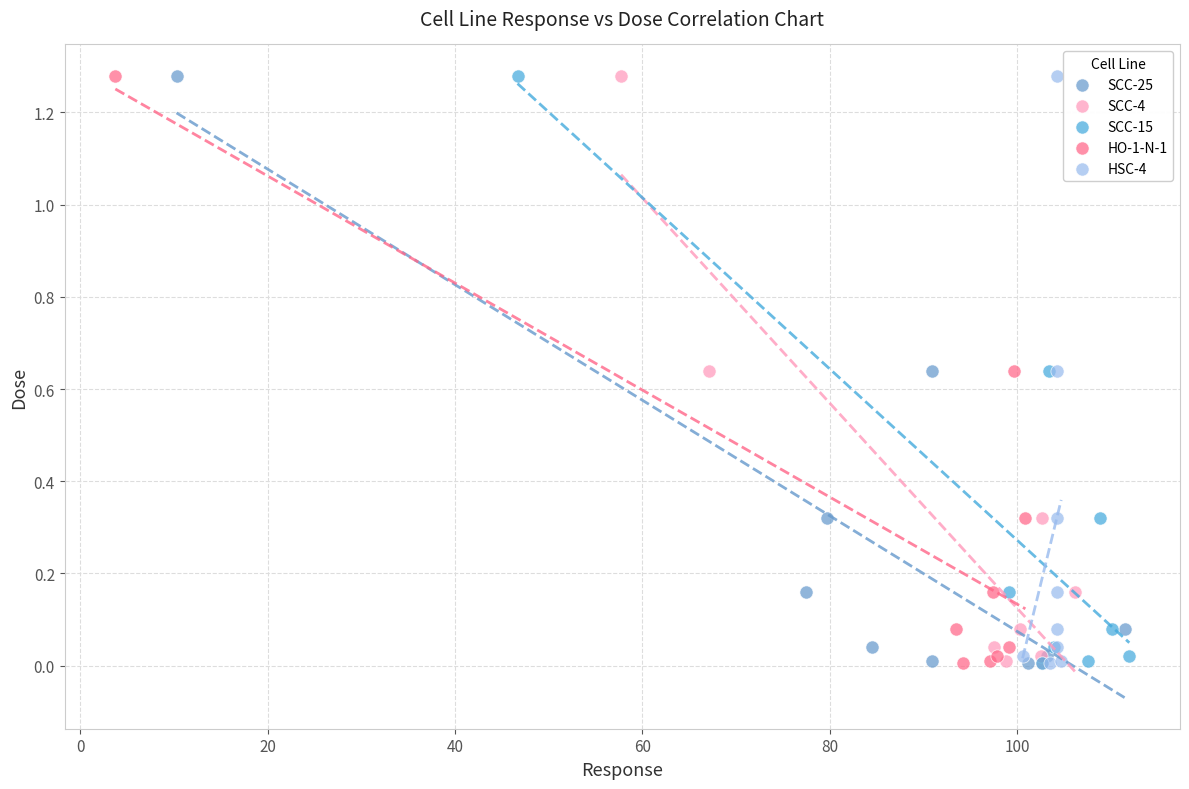

What are all the series names shown in the legend?

SCC-25, SCC-4, SCC-15, HO-1-N-1, HSC-4